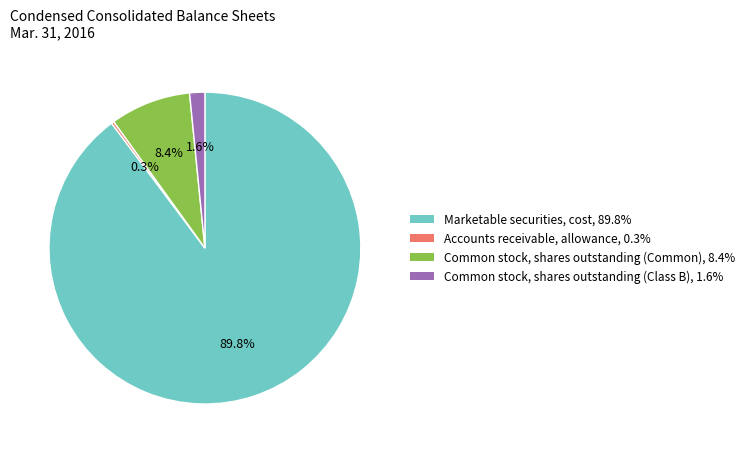

What percentage is NOT represented by Common stock, shares outstanding (Common), 8.4%?

91.6%